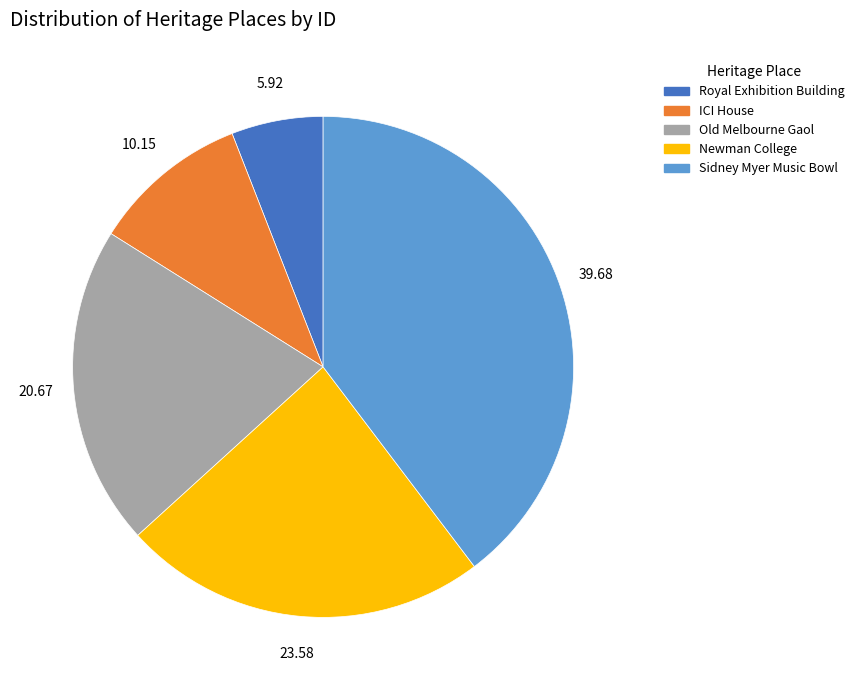

Do Sidney Myer Music Bowl and Royal Exhibition Building together represent more than half of the pie?

No